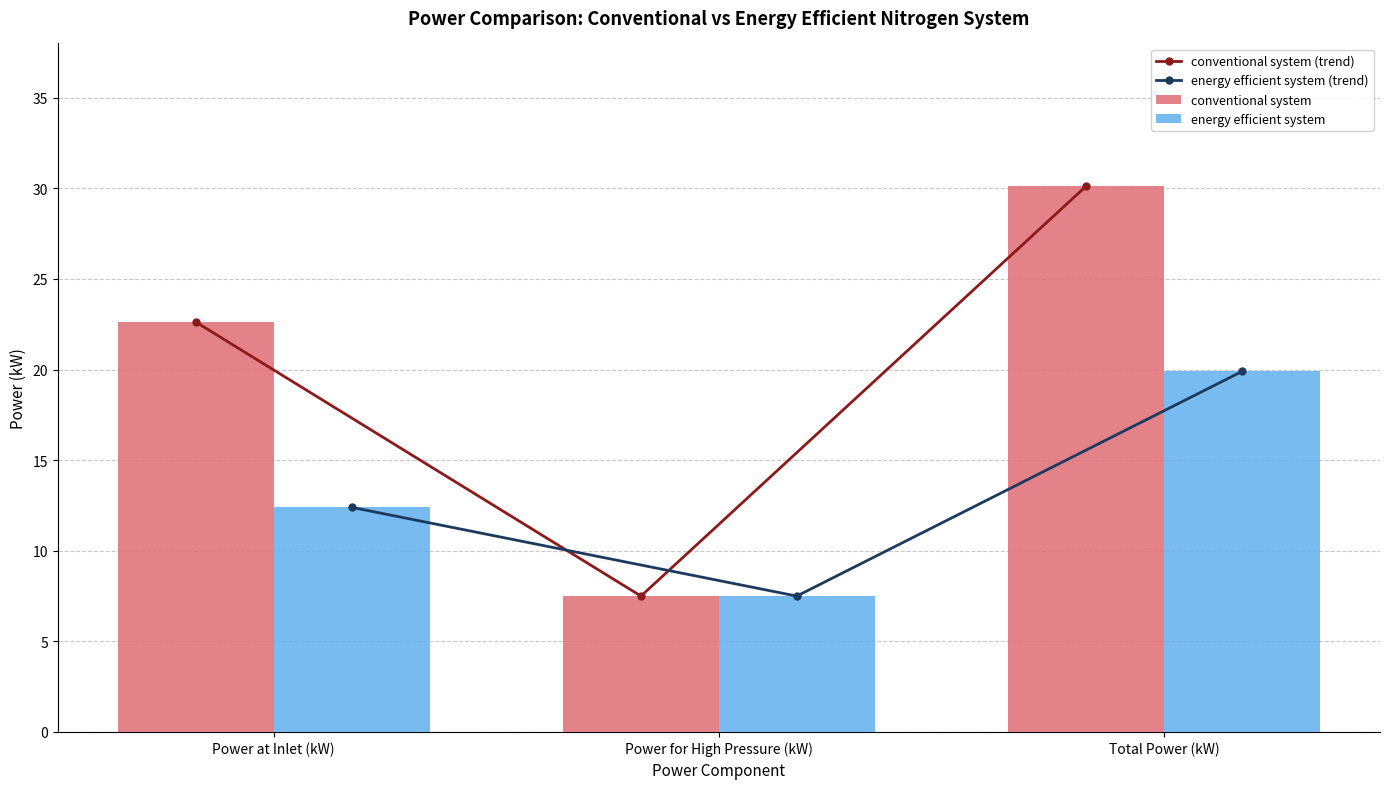

What are all the series names shown in the legend?

conventional system (trend), energy efficient system (trend), conventional system, energy efficient system